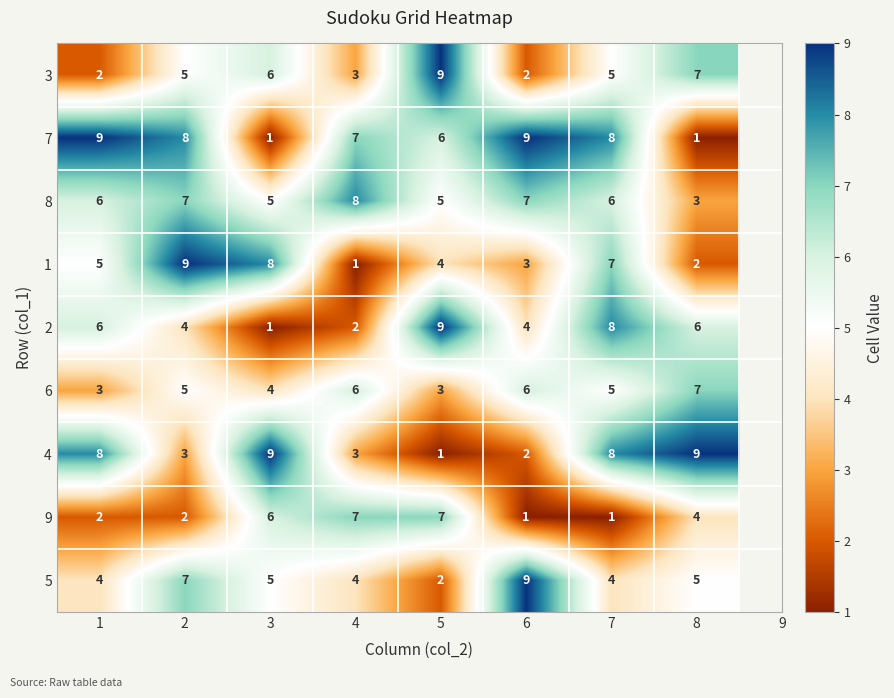

What is the difference between the highest and lowest values at 1?

7